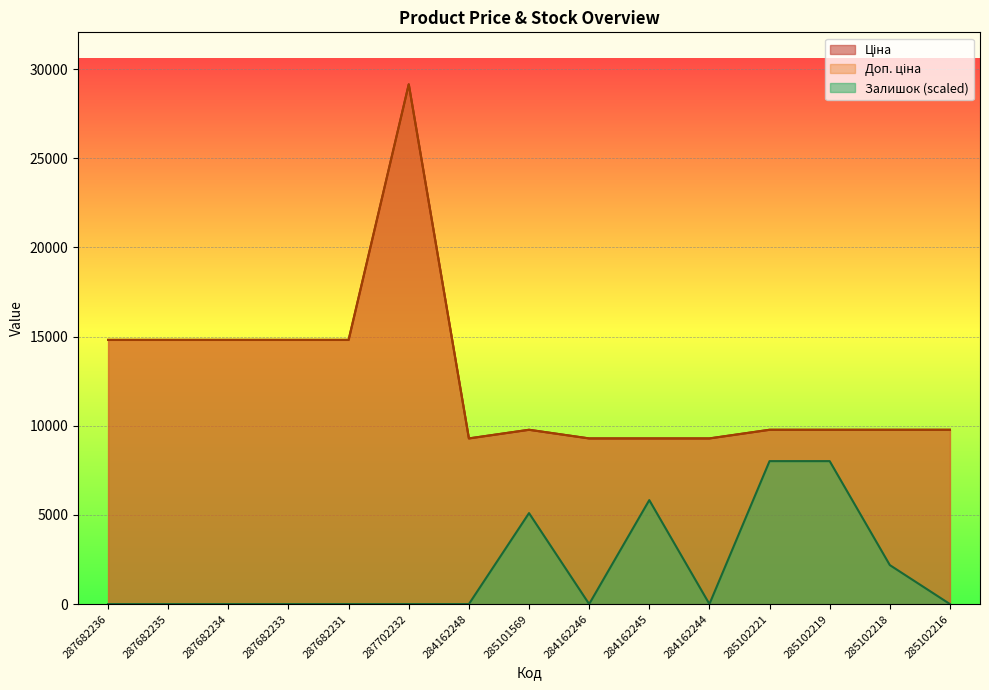

At how many categories does at least one series exceed 24300?

1